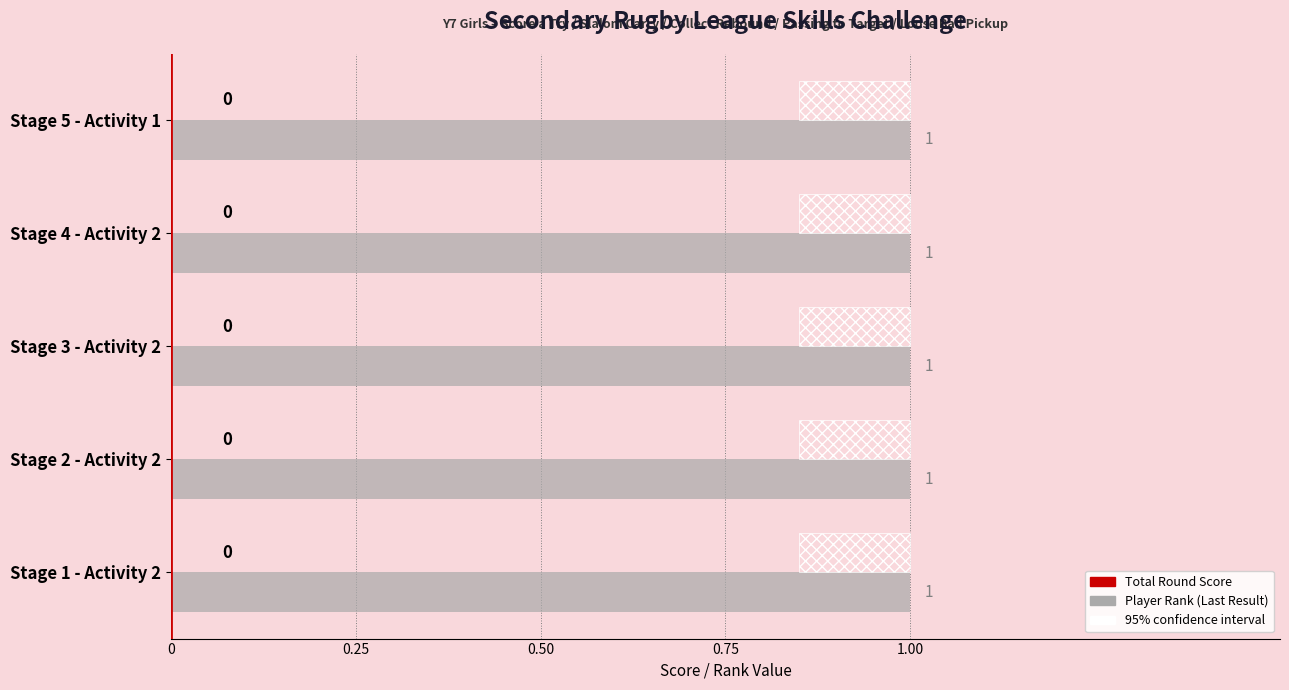

What is the total value across all series at Stage 3 - Activity 2?

1